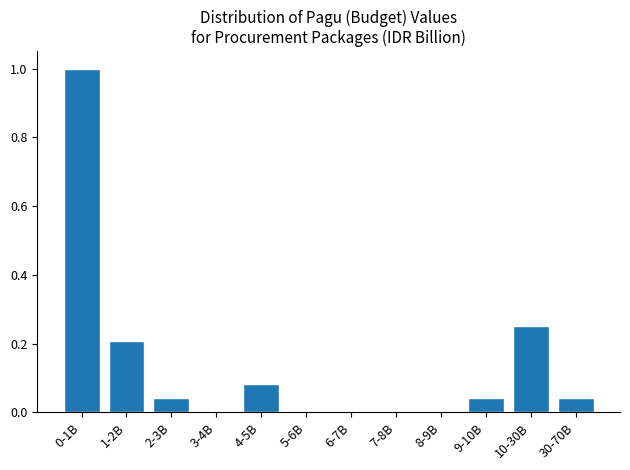

Which has a higher value, 8-9B or 4-5B?

4-5B